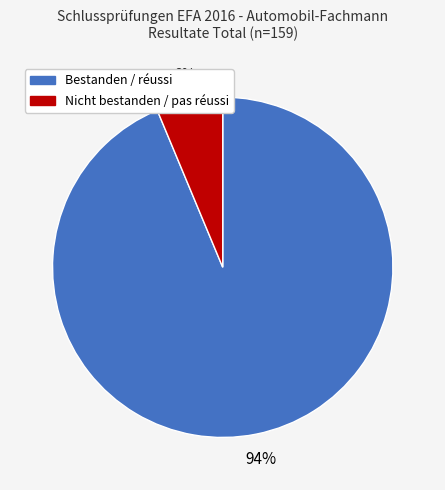

Combined, do Bestanden / réussi and Nicht bestanden / pas réussi account for over 50%?

Yes